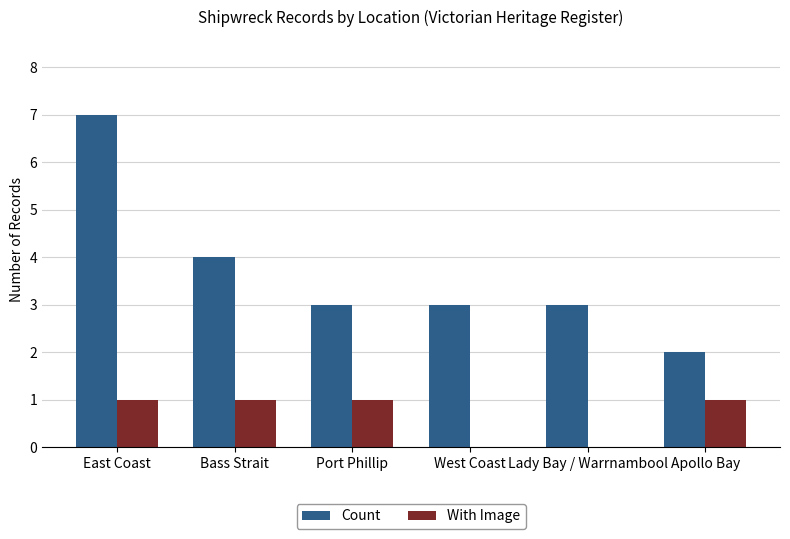

True or false: With Image has a value of 1 at Apollo Bay.

True